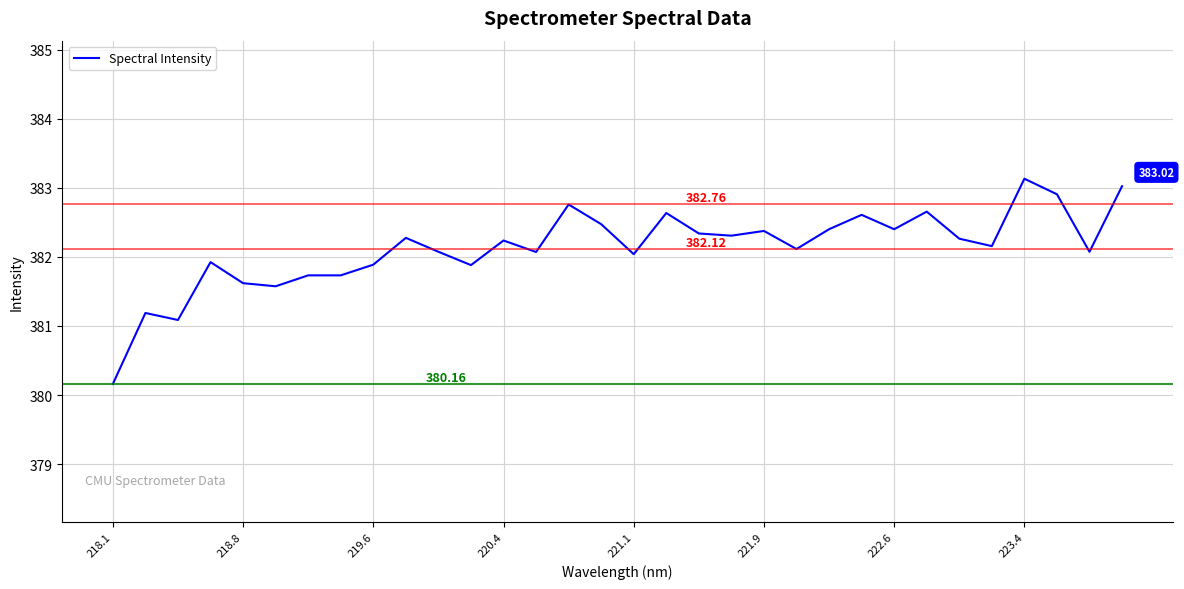

What is the difference between the maximum and minimum values?

3.0